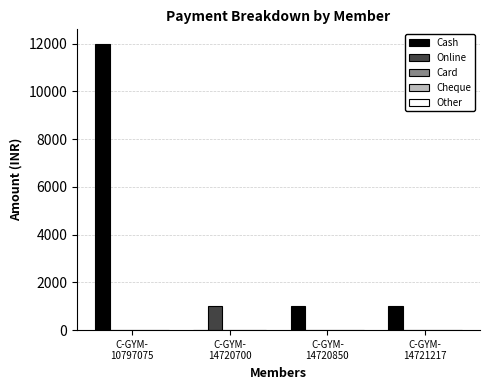

What is the sum of all Cash values?

14000